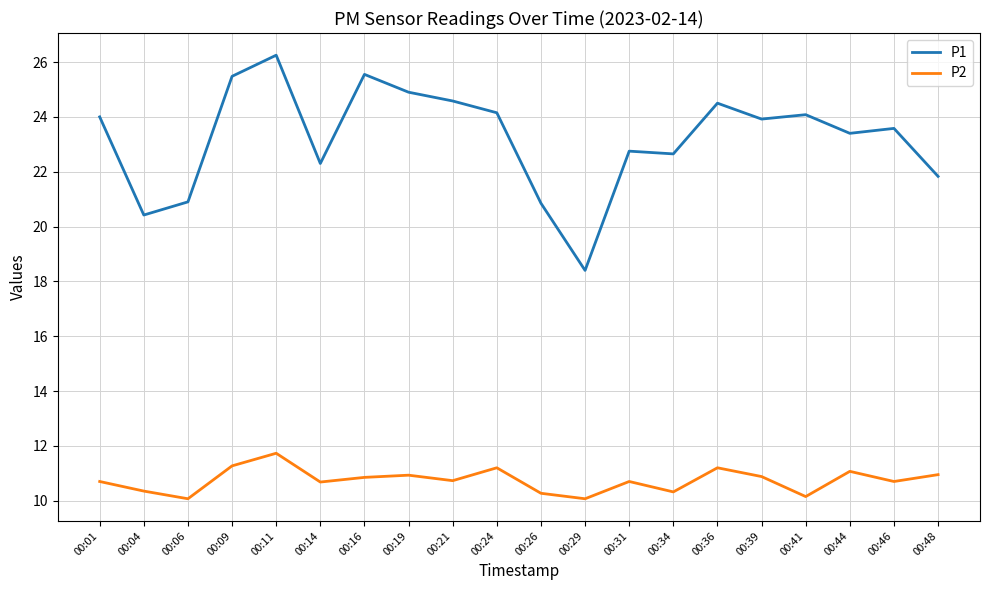

Which series has the largest total across all categories?

P1